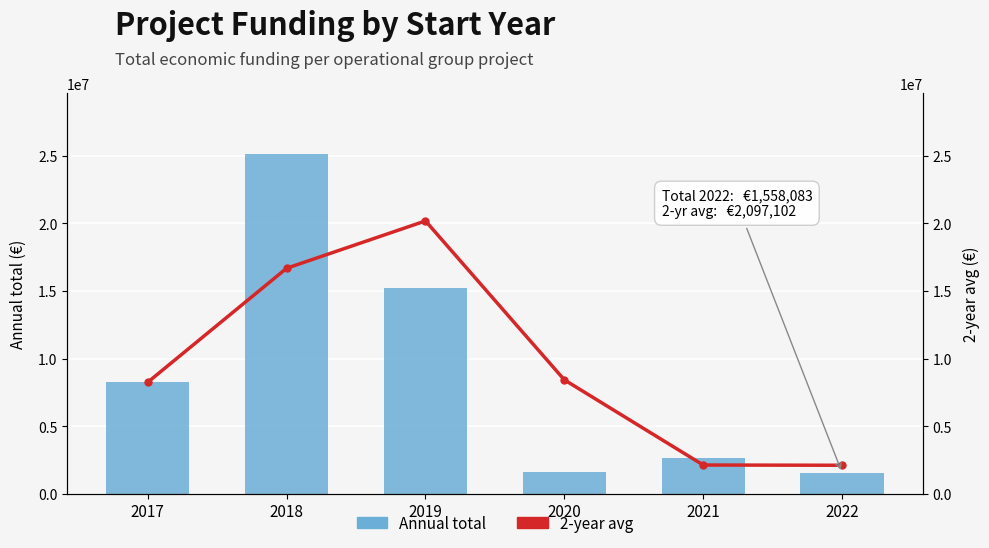

Is the value of 2-year avg at 2017 greater than the value of Annual total at 2021?

Yes